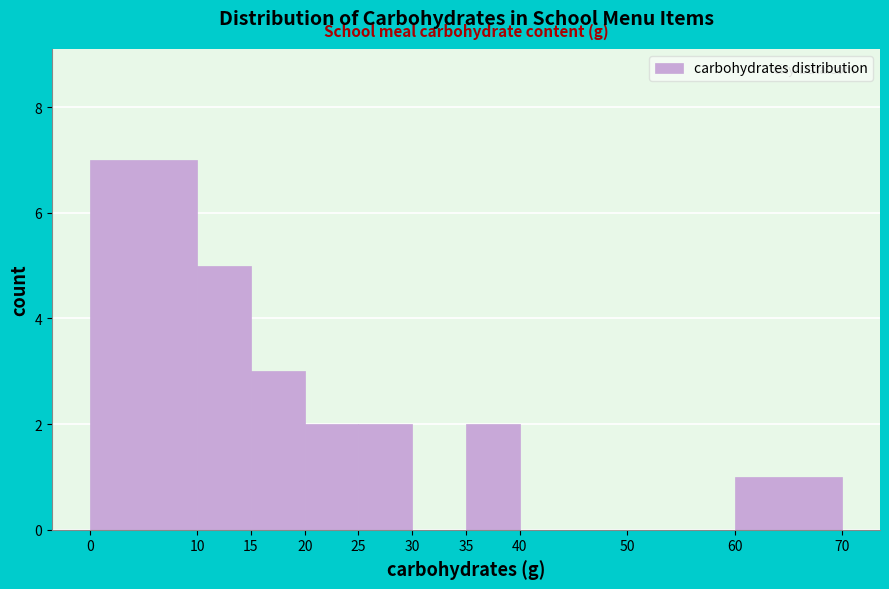

Over which range of the x-axis is the bar tallest?

0 to 10